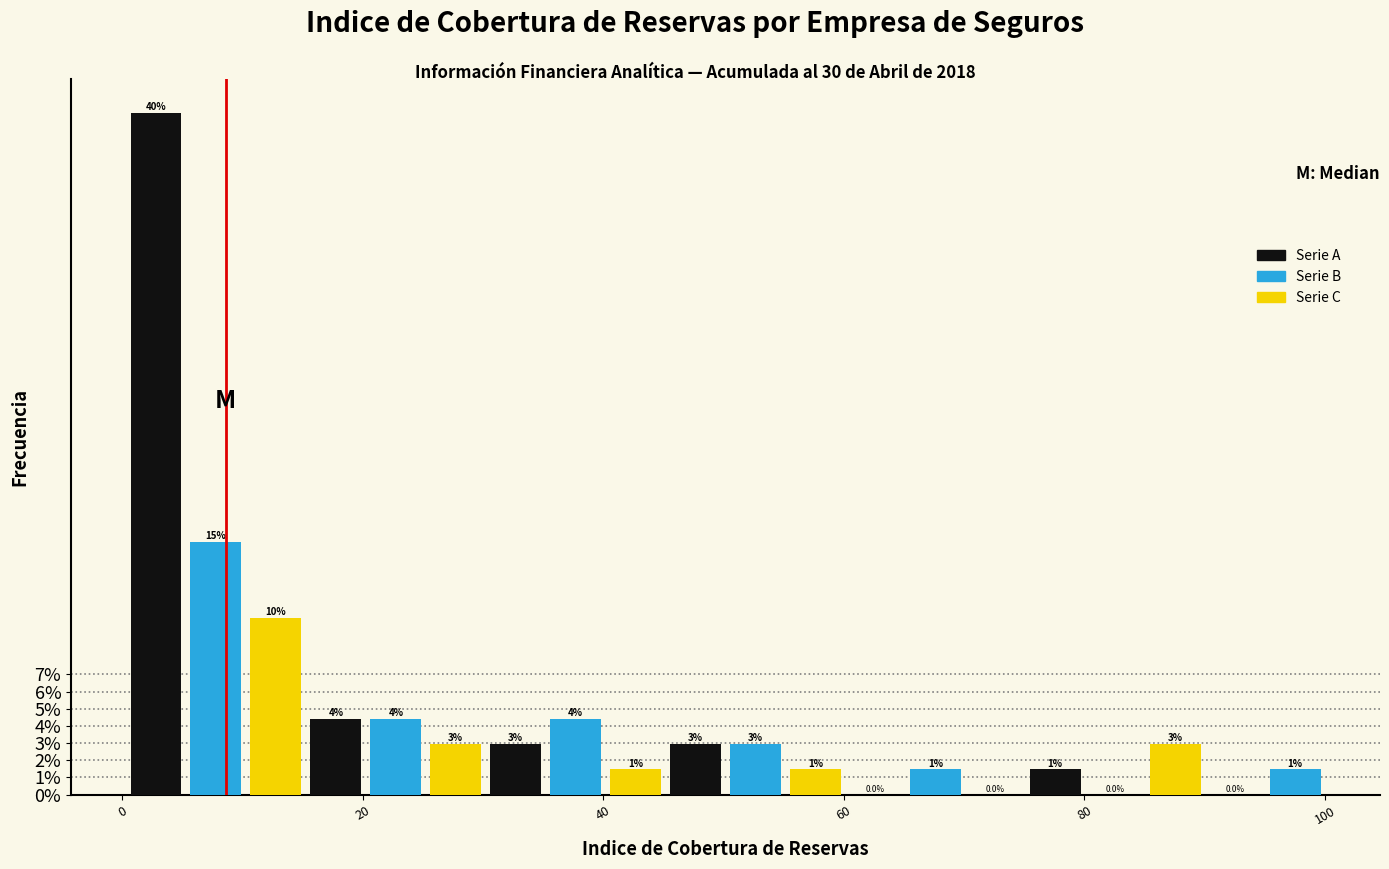

Read against the x-axis, roughly where is the centre of the tallest bar?

2